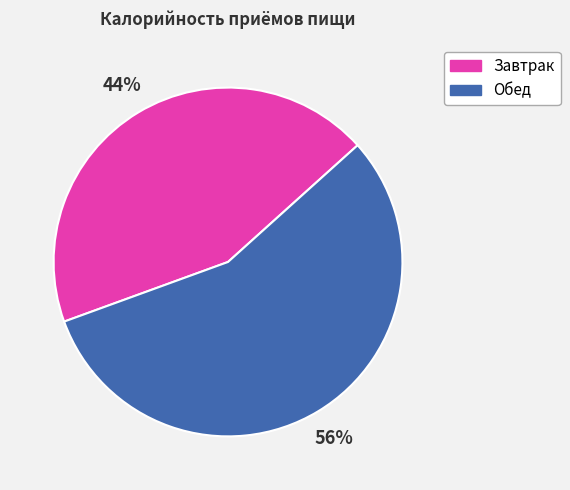

To the nearest percent, what portion does Обед represent?

56%